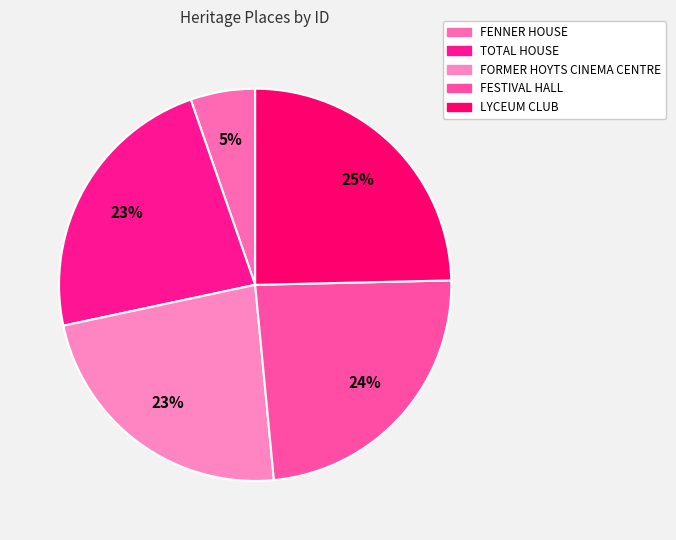

Is there a majority slice in this chart?

No